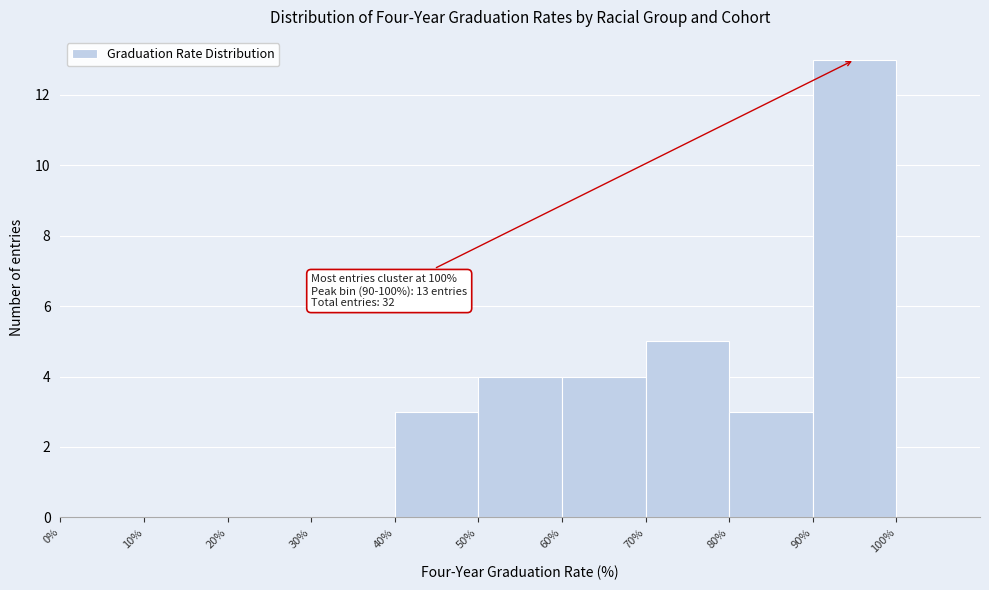

Over which range of the x-axis is the bar tallest?

90% to 100%